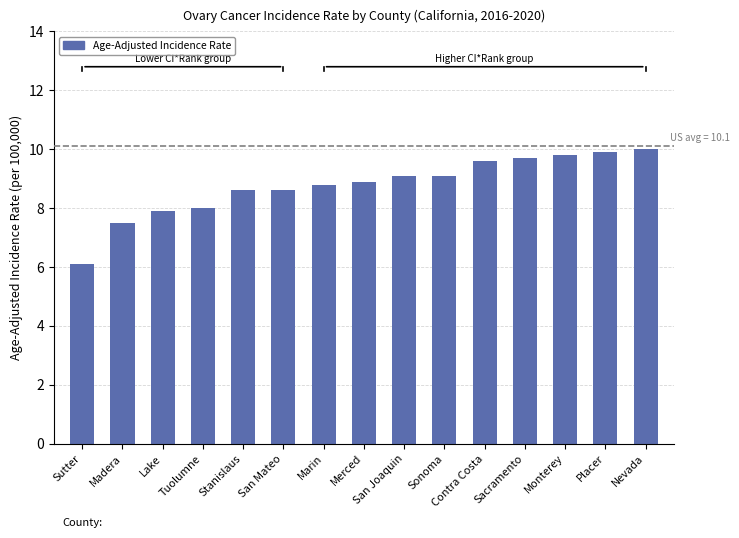

Which label corresponds to the smallest value in the chart?

Sutter